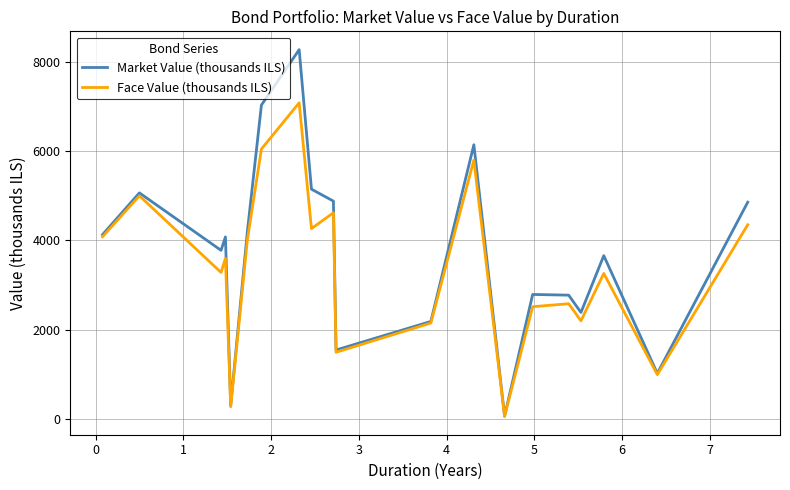

Which series has the largest range (max minus min)?

Market Value (thousands ILS)